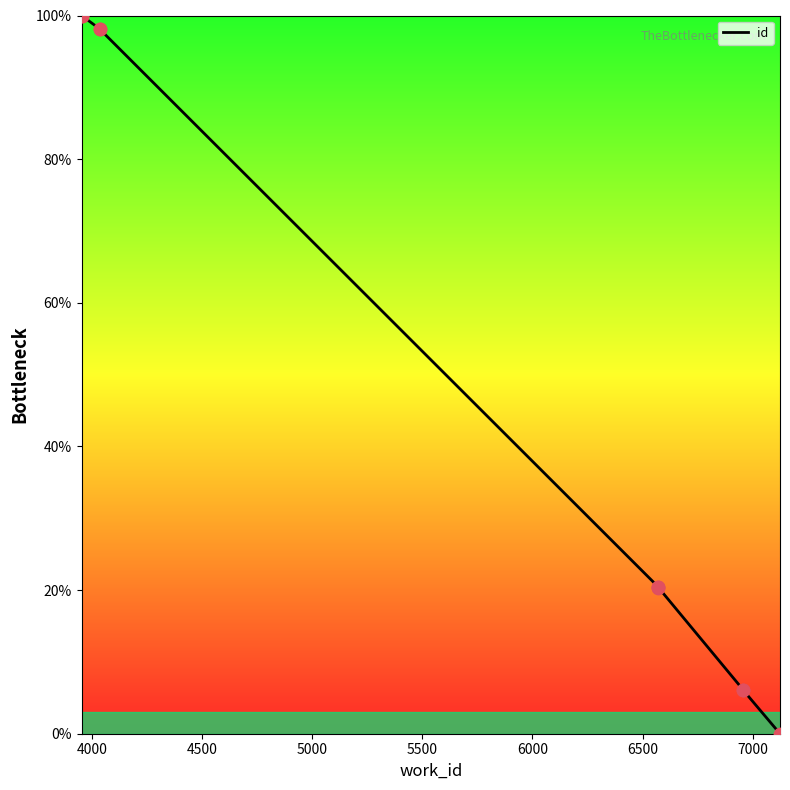

Between 6500 and 7000, which is larger?

6500